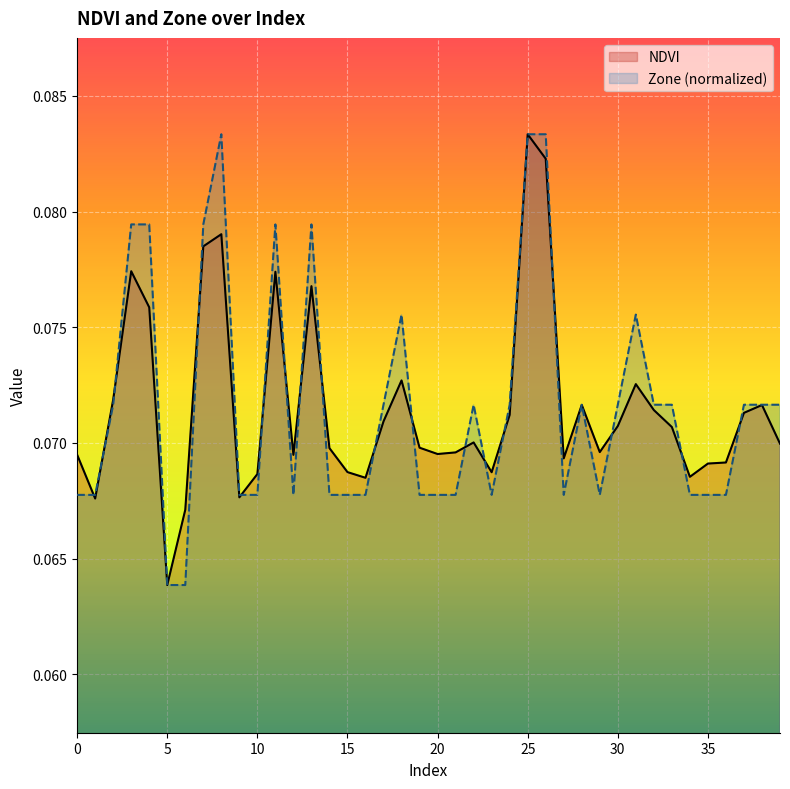

Rank the series by their average value, from highest to lowest.

Zone, NDVI